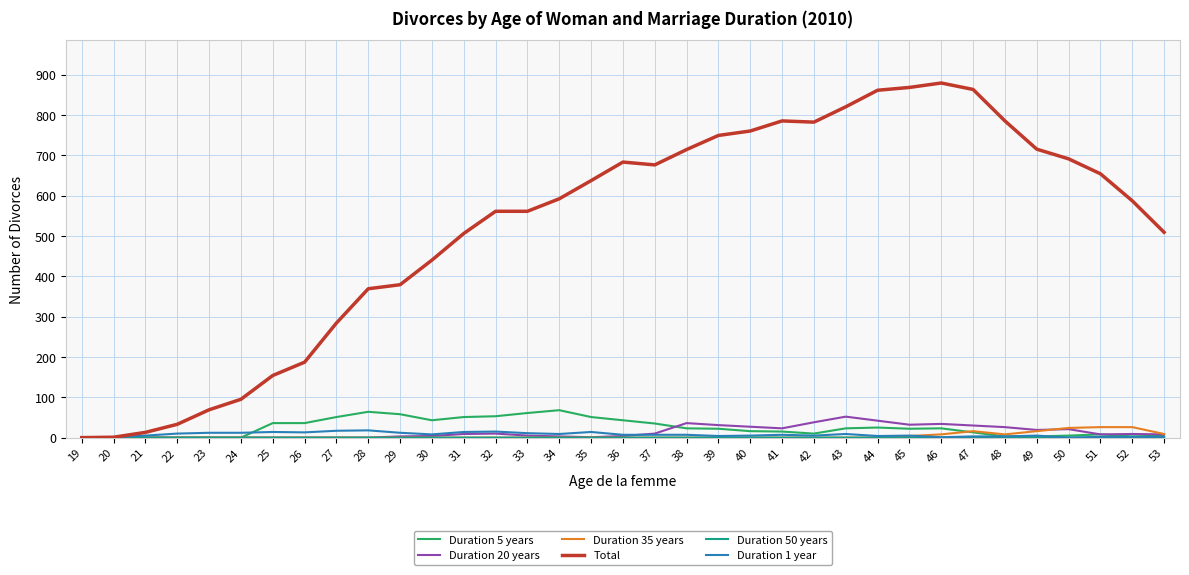

Which series has the largest range (max minus min)?

Total